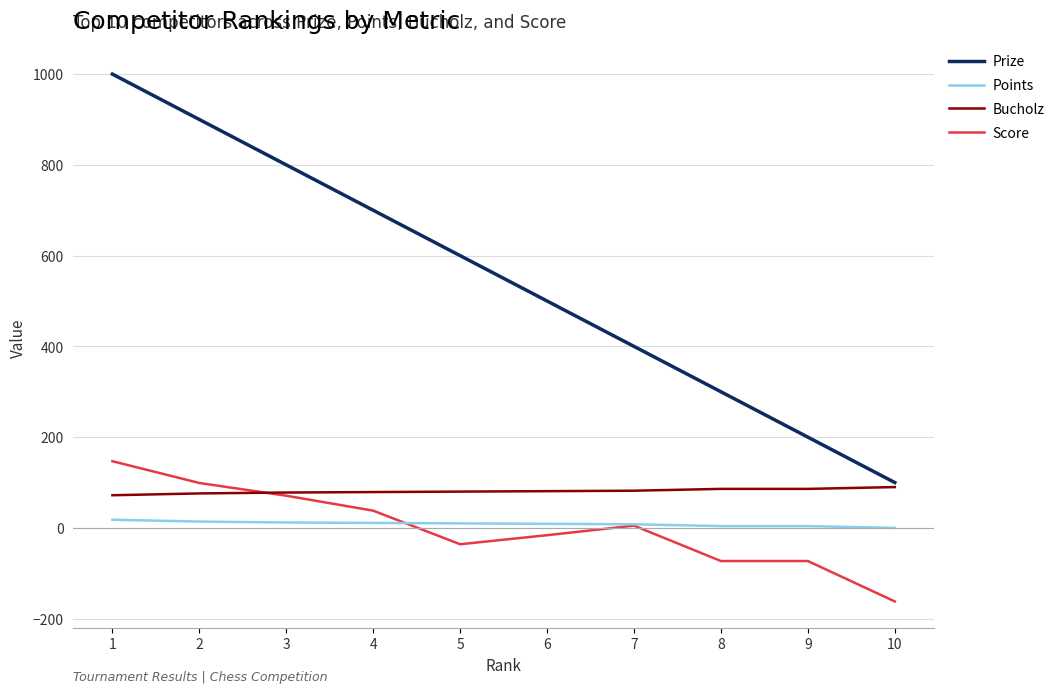

How many times do Bucholz and Score cross each other?

1